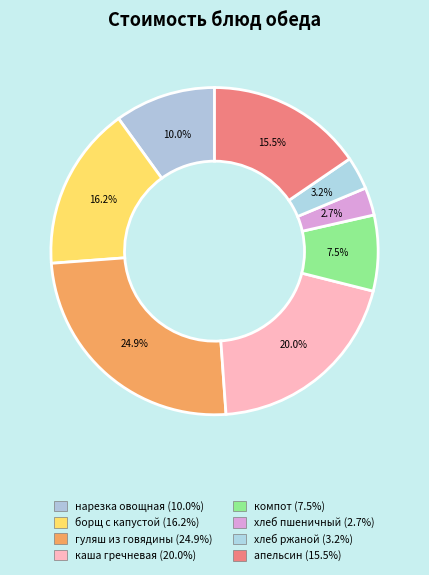

Is there any slice that represents more than half of the pie?

No